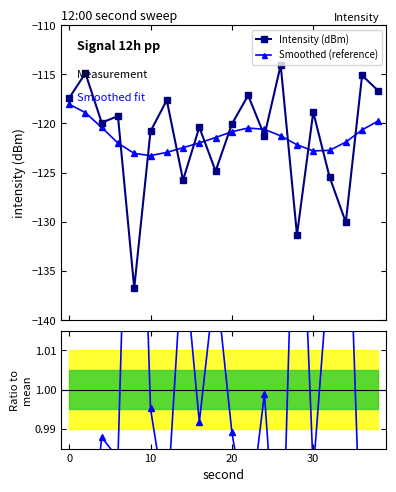

What is the sum of all Smoothed (reference) values?

-2427.6